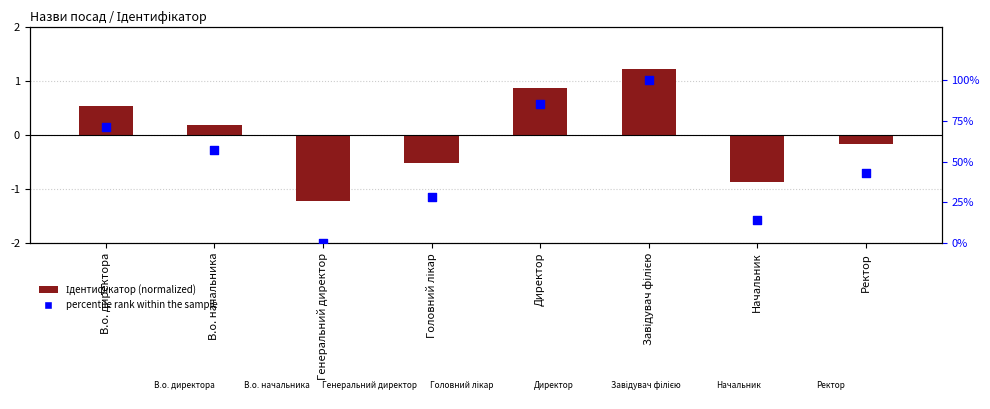

Which series has the largest total across all categories?

percentile rank within the sample